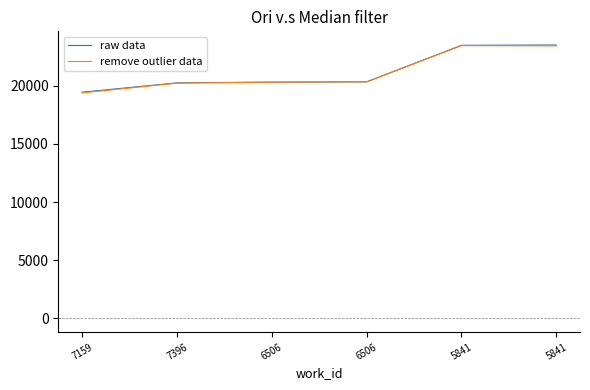

How many values in the raw data series are below 20325?

3